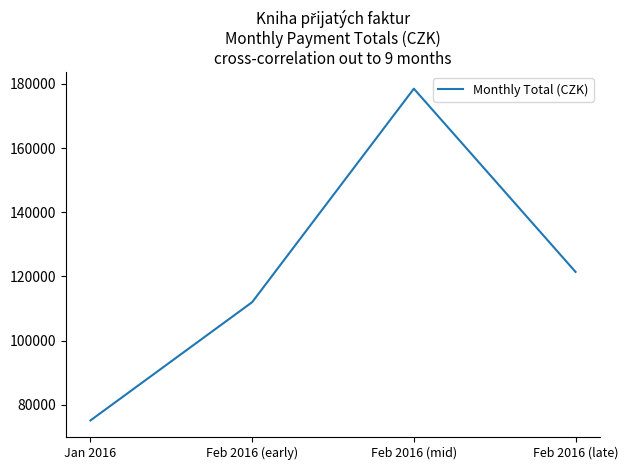

List the labels in order of value, largest first.

Feb 2016 (mid), Feb 2016 (late), Feb 2016 (early), Jan 2016